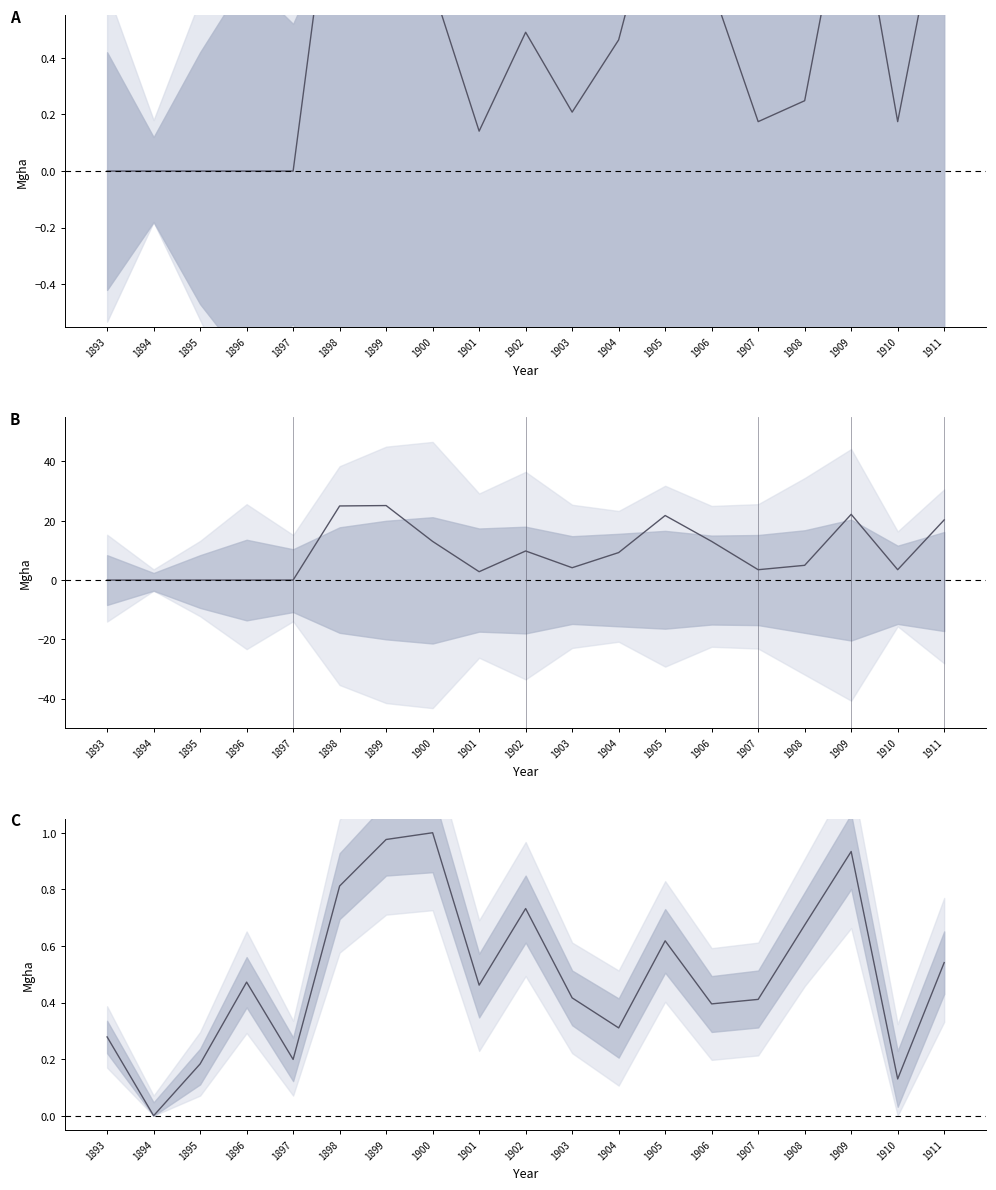

Is it true that Scaled diff equals 1.9 at 1904?

False